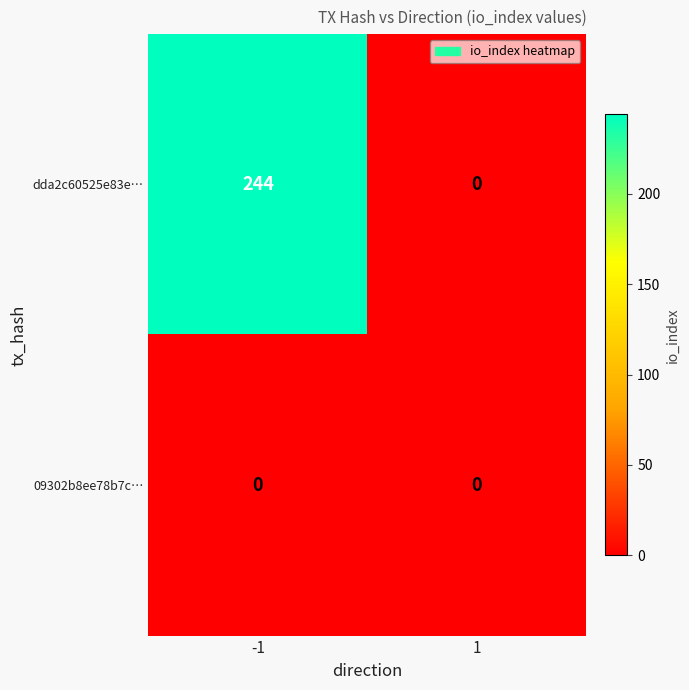

What is the highest value of the dda2c60525e83e… series?

244